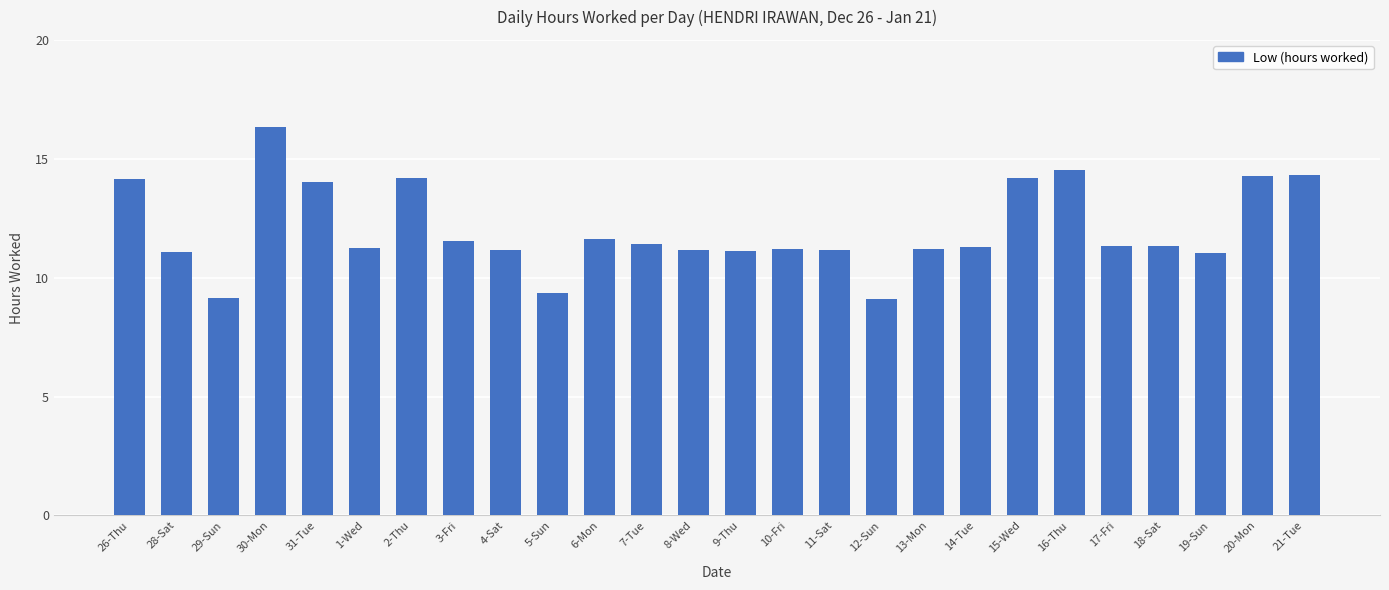

What is the change in value from 10-Fri to 15-Wed?

+3.0